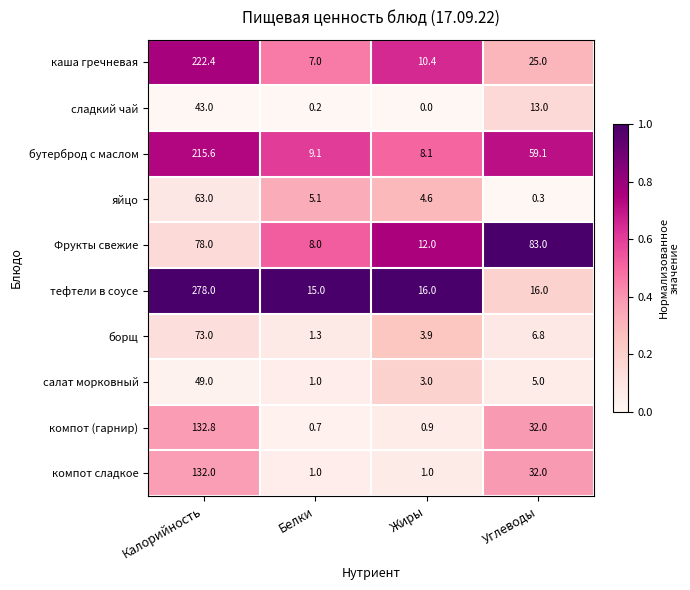

What is the difference between the second highest and second lowest values in the Фрукты свежие series?

66.0